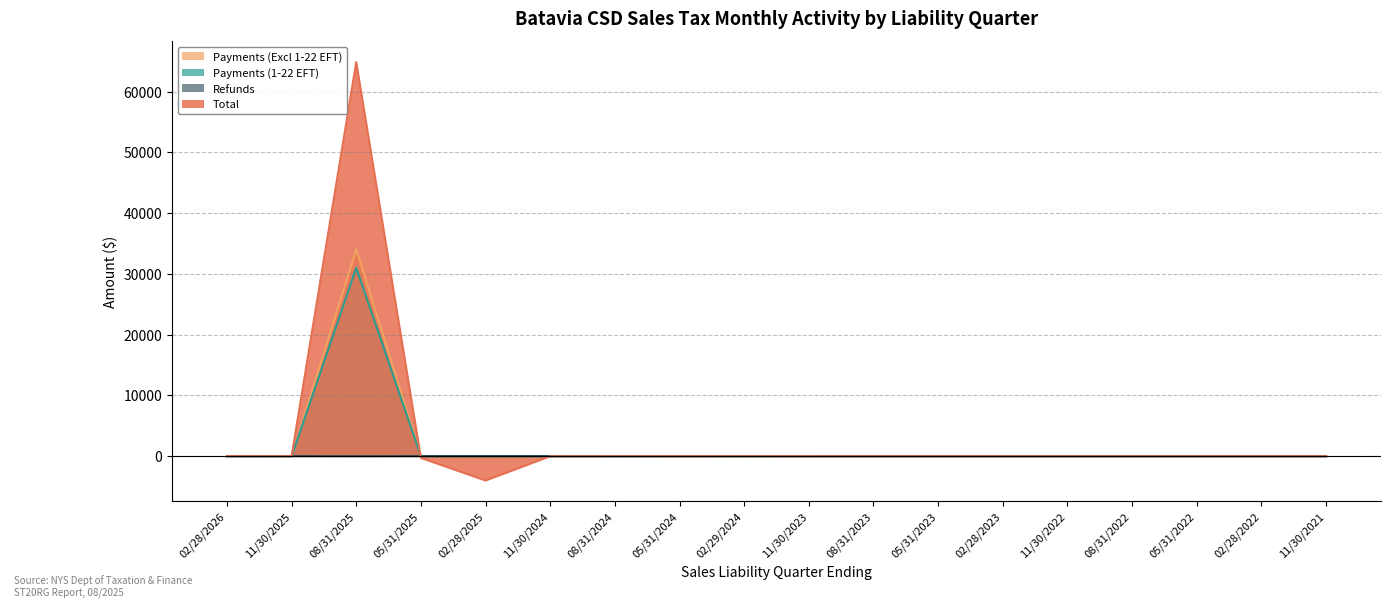

What is the minimum value for Refunds?

-11.2